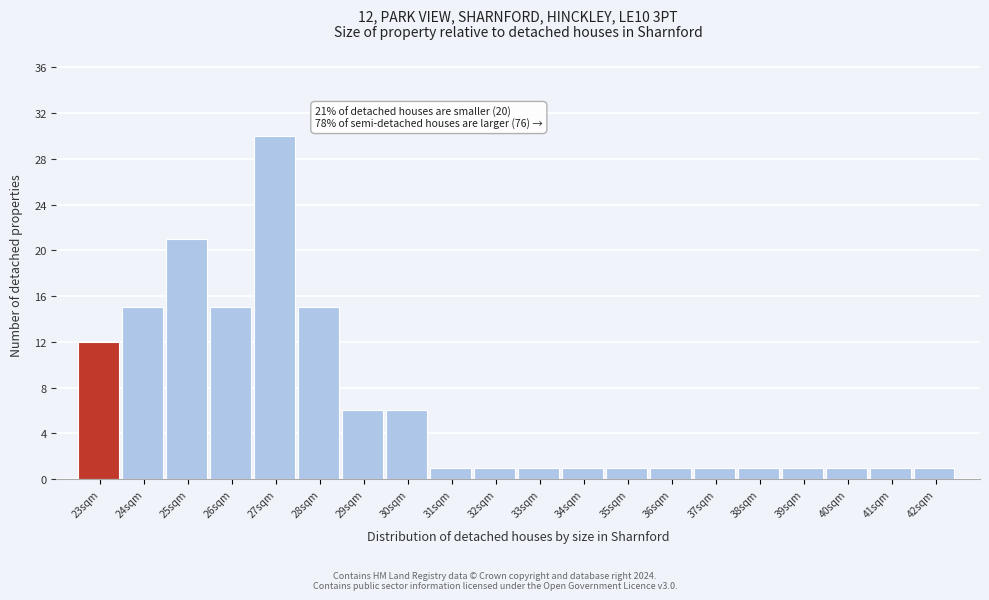

Reading left to right, what are all the values shown in this chart?

23sqm=12	24sqm=15	25sqm=21	26sqm=15	27sqm=30	28sqm=15	29sqm=6	30sqm=6	31sqm=1	32sqm=1	33sqm=1	34sqm=1	35sqm=1	36sqm=1	37sqm=1	38sqm=1	39sqm=1	40sqm=1	41sqm=1	42sqm=1